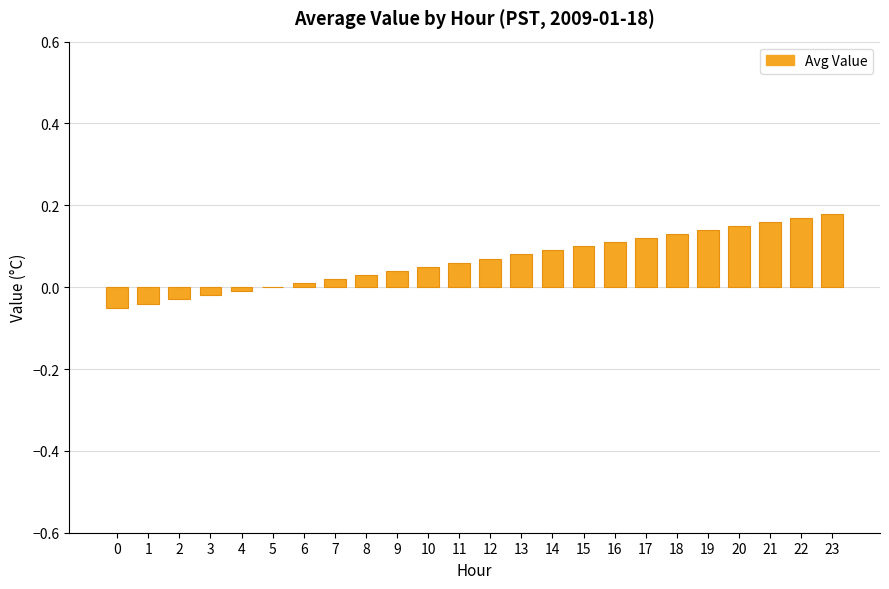

What is the sum of all values?

1.6